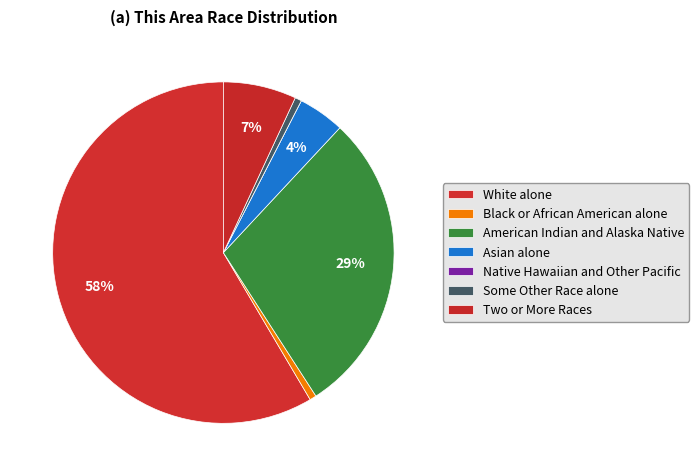

Count the number of slices in the pie.

7